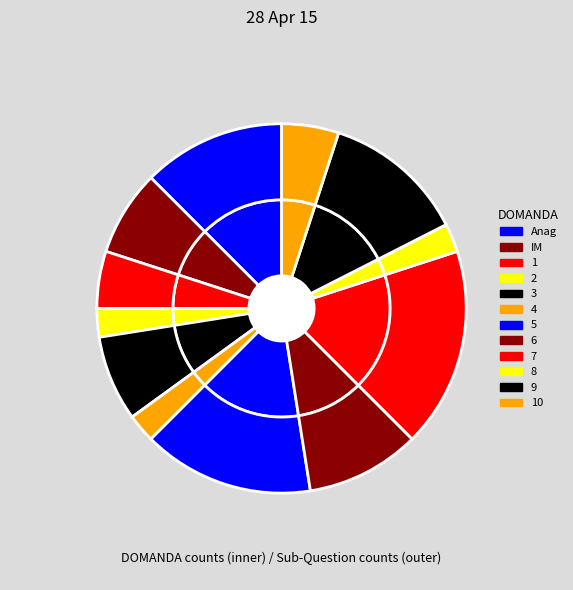

How many segments does this pie chart have?

12